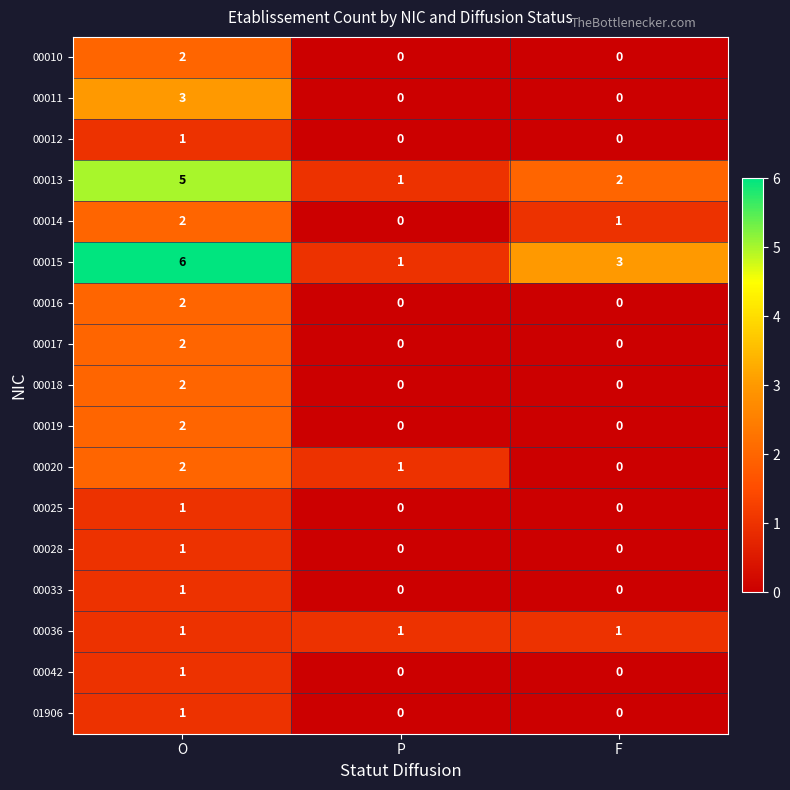

Which series has the largest total across all categories?

00015